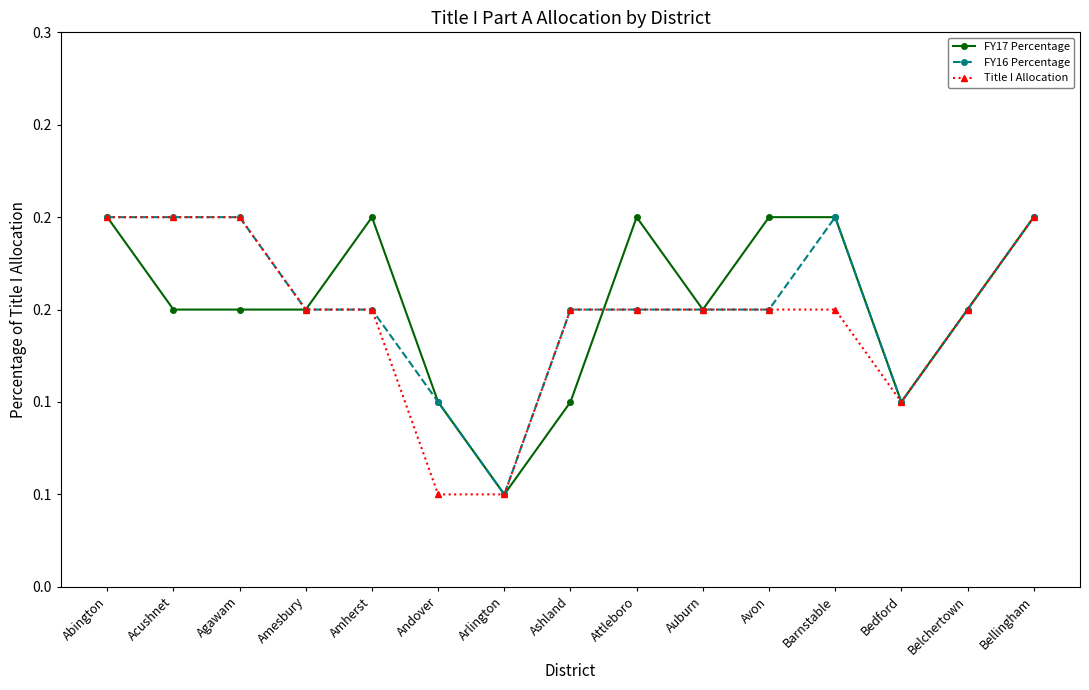

Does the chart have visible grid lines?

No